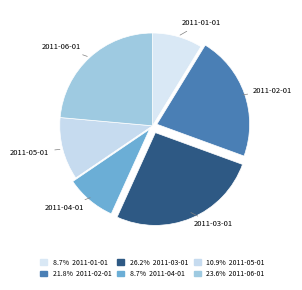

Which has a higher value, 2011-03-01 or 2011-02-01?

2011-03-01